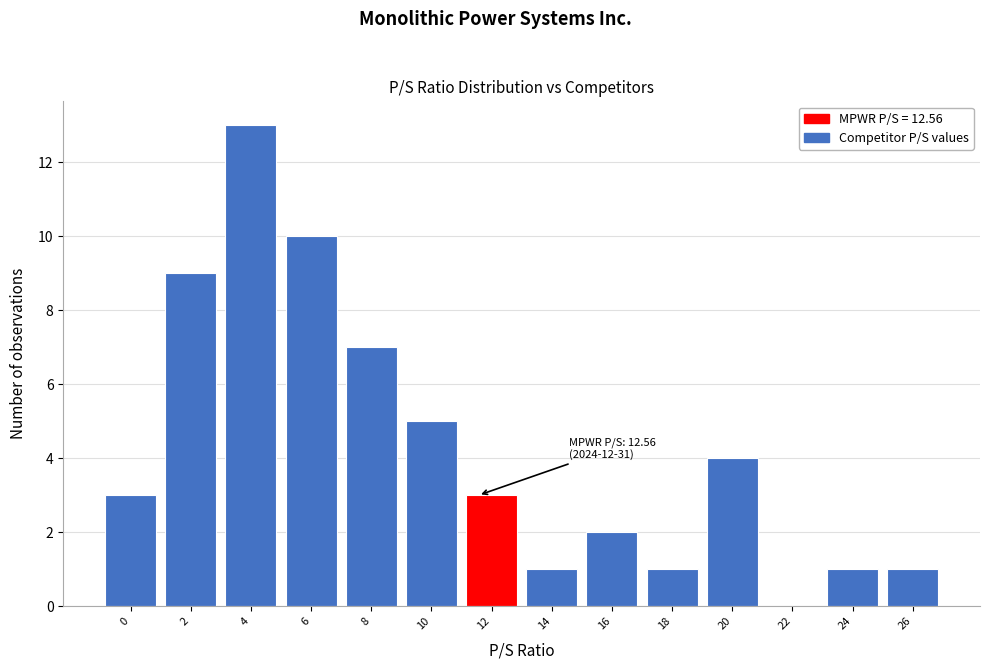

Reading left to right, what are all the values shown in this chart?

0=3	2=9	4=13	6=10	8=7	10=5	12=3	14=1	16=2	18=1	20=4	22=0	24=1	26=1